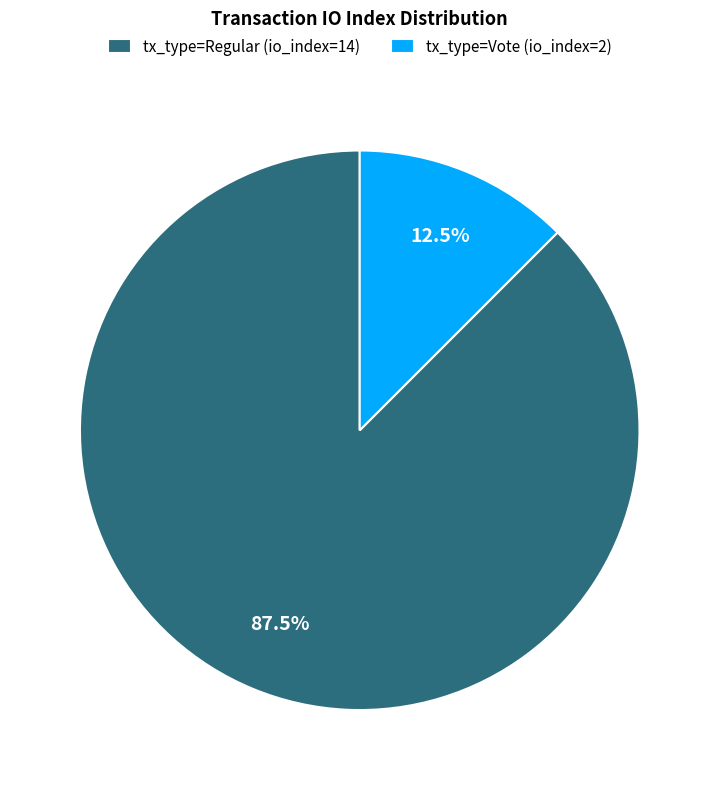

Between tx_type=Regular (io_index=14) and tx_type=Vote (io_index=2), which is larger?

tx_type=Regular (io_index=14)